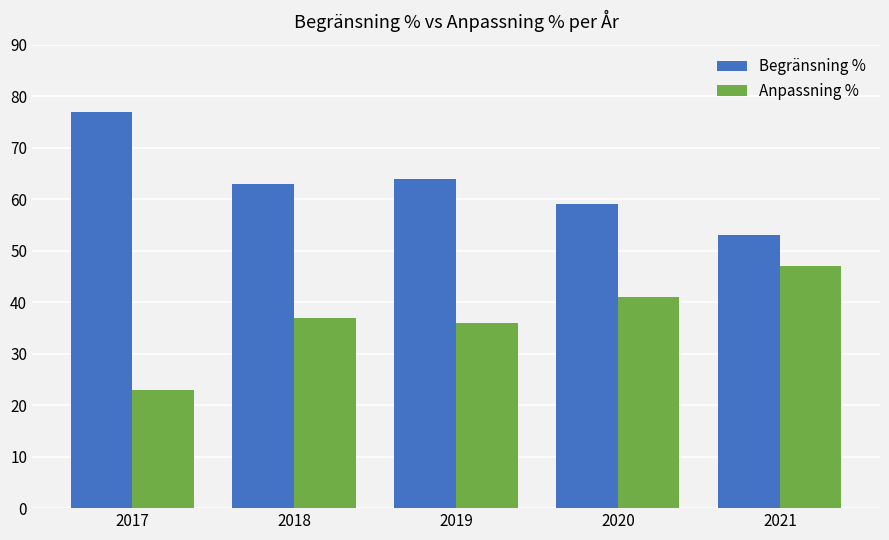

List the series in order of their overall mean, lowest first.

Anpassning %, Begränsning %